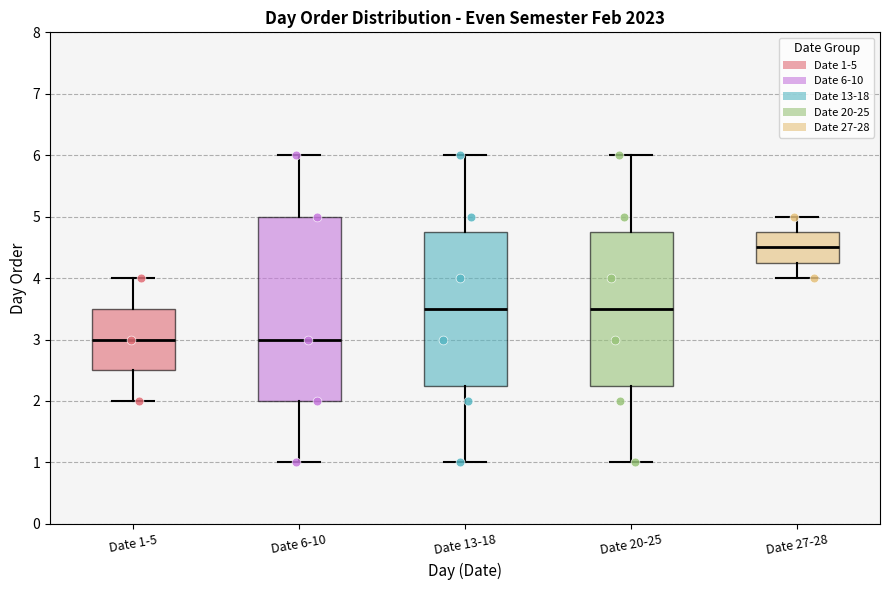

Reading left to right, transcribe this box plot: for each box, give where its median line is, the range the box spans, and where its two whiskers end, as read against the y-axis. The values are not printed on the chart, so give them approximately, as read against the axis.

Date 1-5: median 3.0, box 2.5 to 3.5, whiskers 2.0 to 4.0
Date 6-10: median 3.0, box 2.0 to 5.0, whiskers 1.0 to 6.0
Date 13-18: median 3.5, box 2.3 to 4.8, whiskers 1.0 to 6.0
Date 20-25: median 3.5, box 2.3 to 4.8, whiskers 1.0 to 6.0
Date 27-28: median 4.5, box 4.3 to 4.8, whiskers 4.0 to 5.0